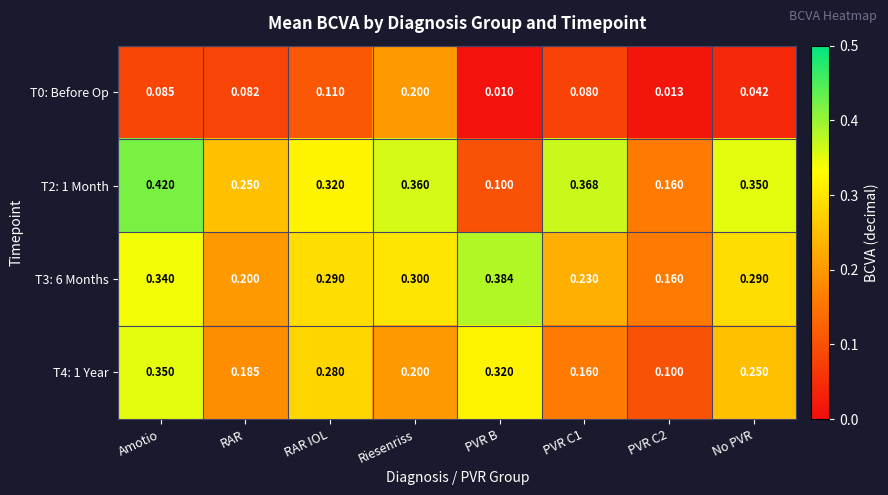

Which category has the lowest value in the T2: 1 Month series?

PVR B